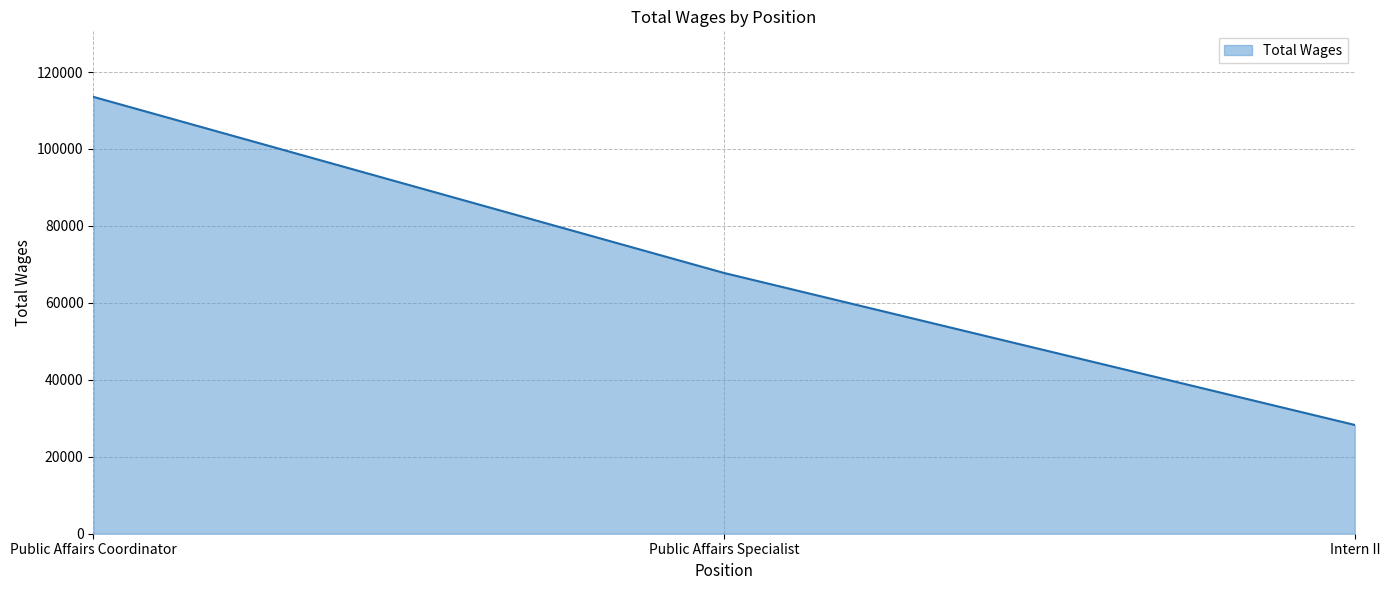

What is the difference between the values at Public Affairs Coordinator and Intern II?

85274